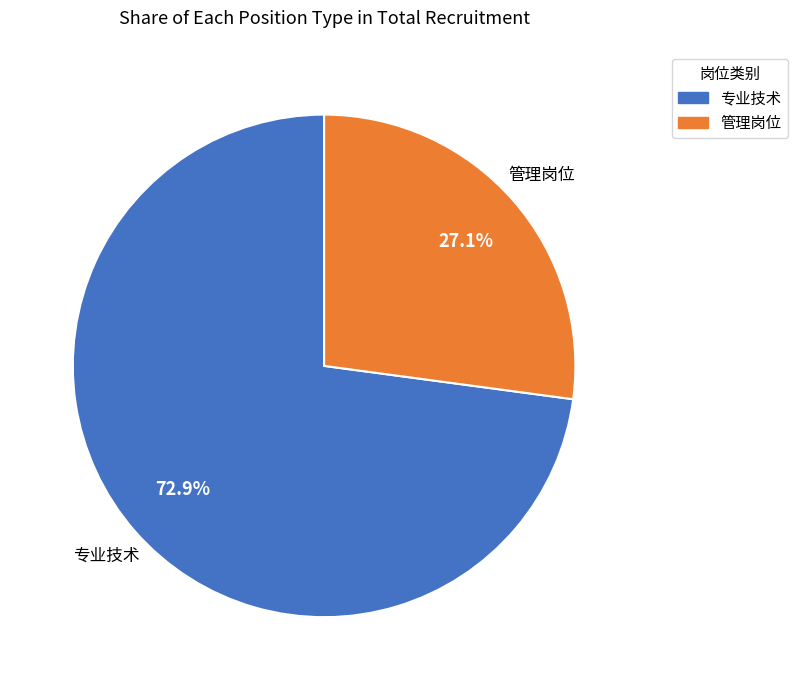

Count the number of slices in the pie.

2